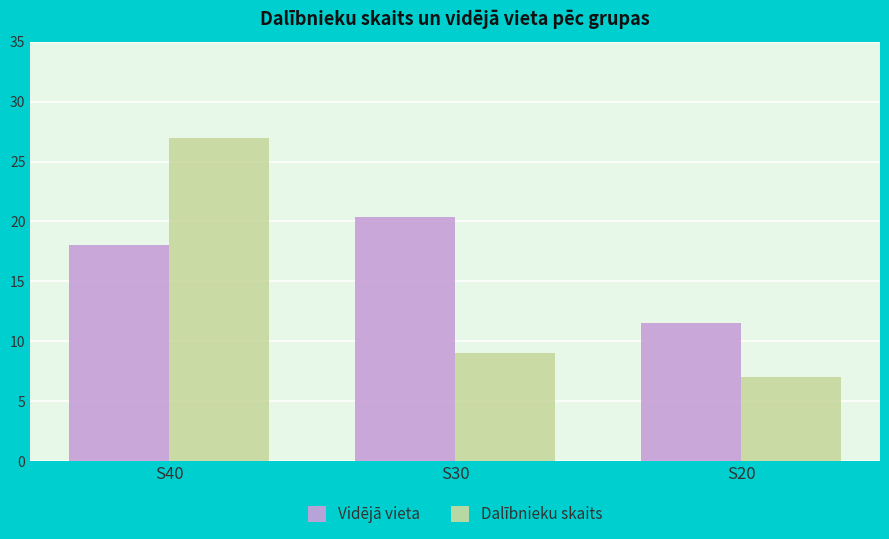

Is the value of Dalībnieku skaits at S40 greater than the value of Vidējā vieta at S20?

Yes